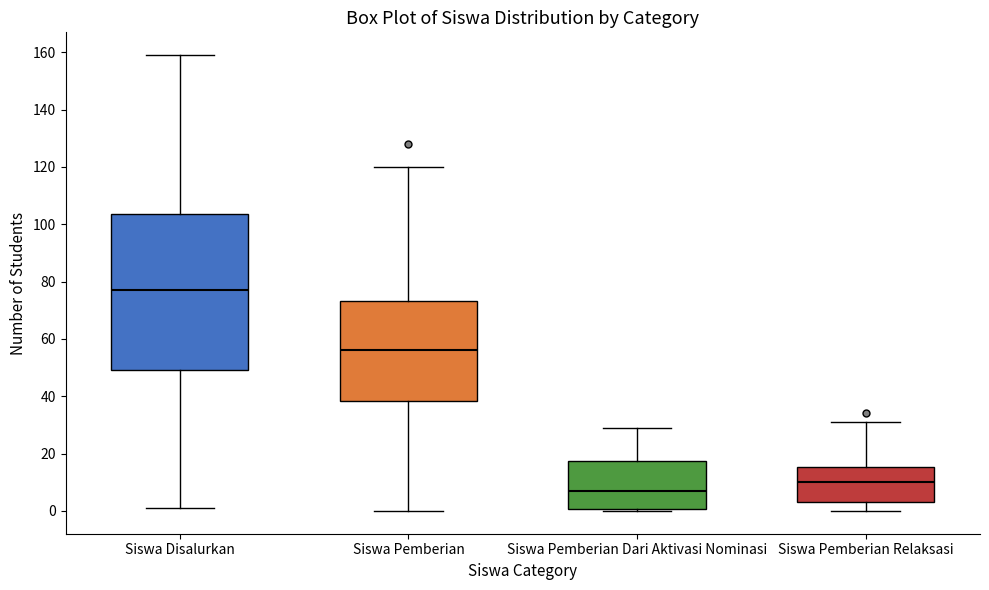

Reading left to right, transcribe this box plot: for each box, give where its median line is, the range the box spans, and where its two whiskers end, as read against the y-axis. The values are not printed on the chart, so give them approximately, as read against the axis.

Siswa Disalurkan: median 78, box 50 to 104, whiskers 2 to 160
Siswa Pemberian: median 56, box 38 to 74, whiskers 0 to 120
Siswa Pemberian Dari Aktivasi Nominasi: median 8, box 0 to 18, whiskers 0 (just below the box's lower edge) to 30
Siswa Pemberian Relaksasi: median 10, box 4 to 16, whiskers 0 to 32